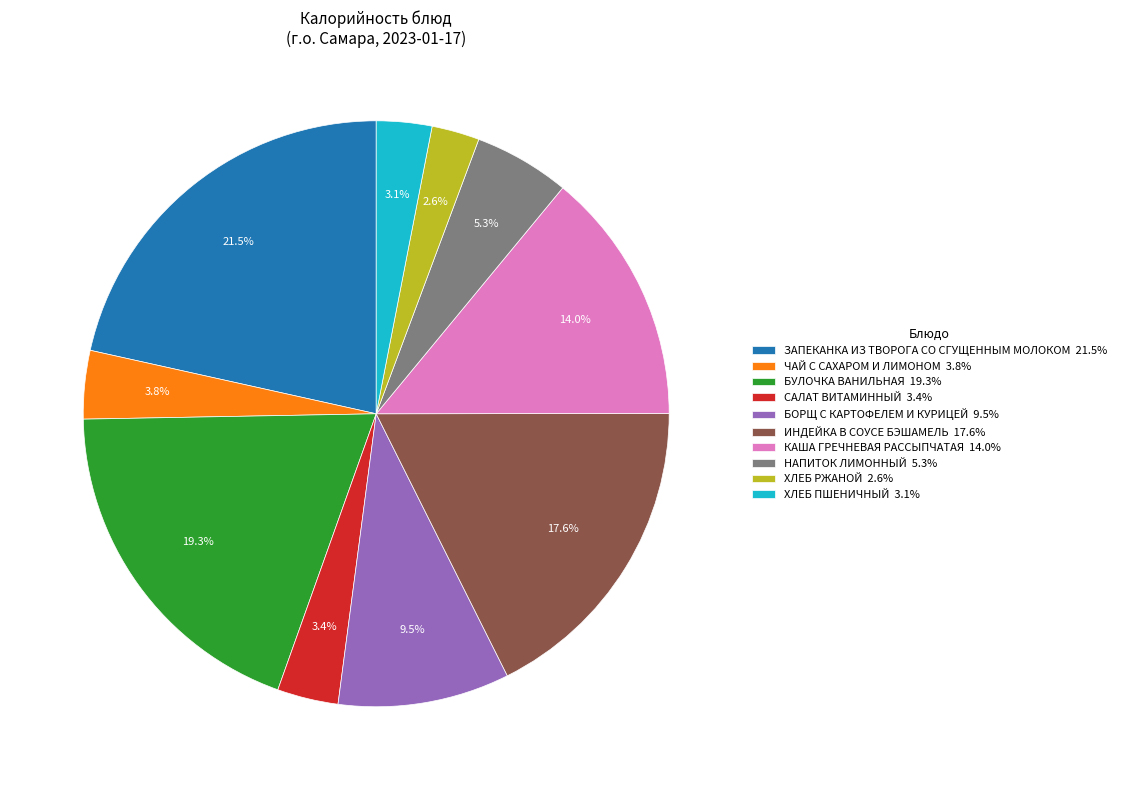

To the nearest percent, what is the average slice percentage?

10%